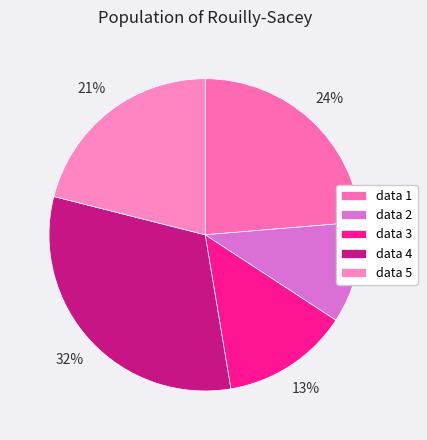

Is it true that data 5 is 32% of the pie?

False